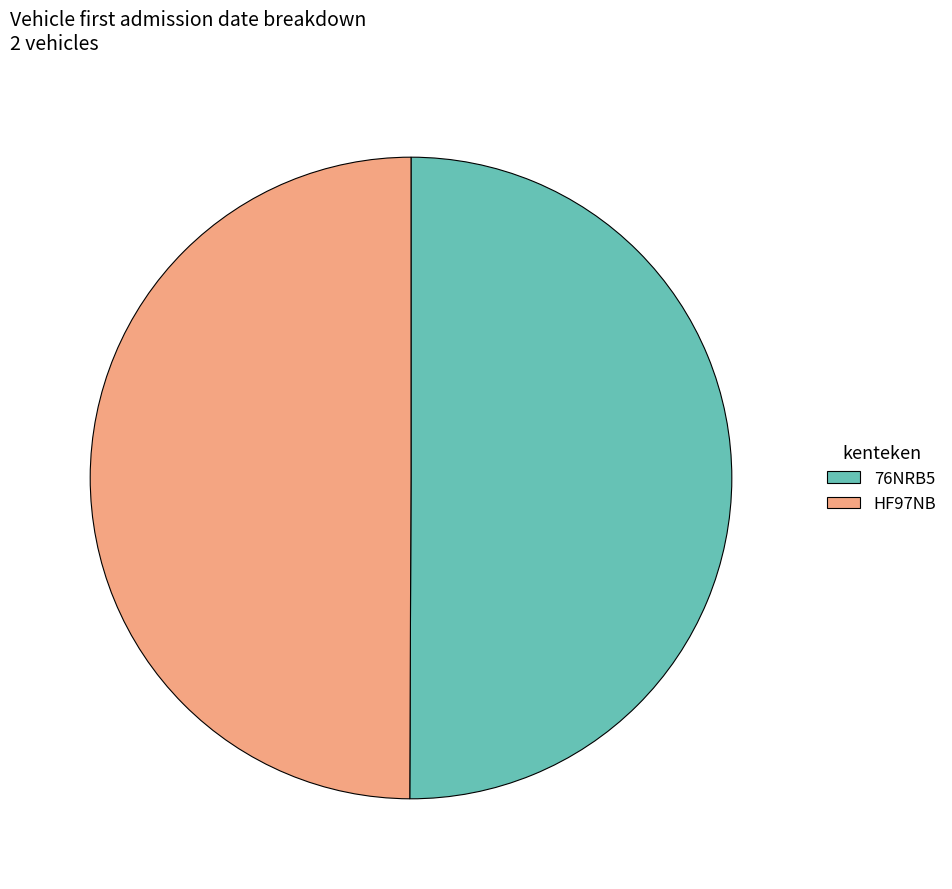

What is the ratio of the value at 76NRB5 to the value at HF97NB?

1.0